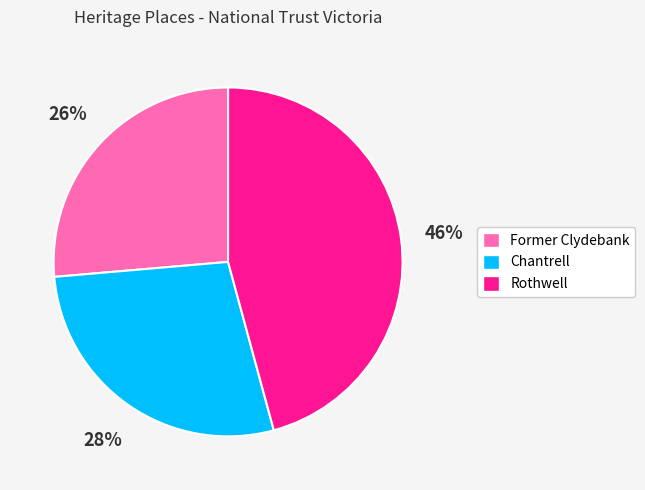

Approximately how many times larger is the value at Rothwell compared to Chantrell?

1.6